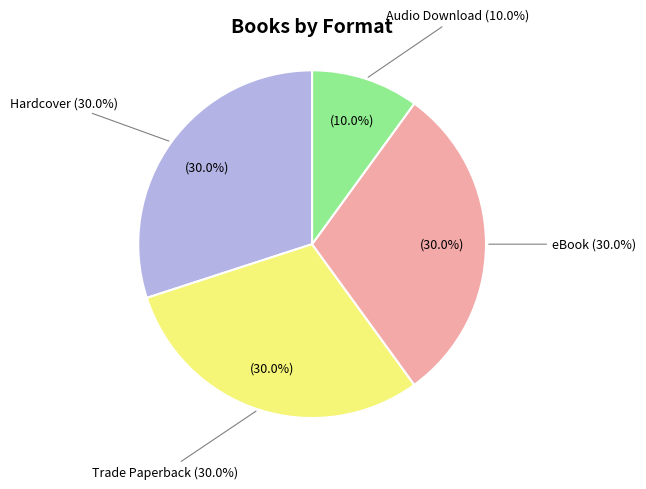

True or false: Hardcover accounts for 30% of the total.

True